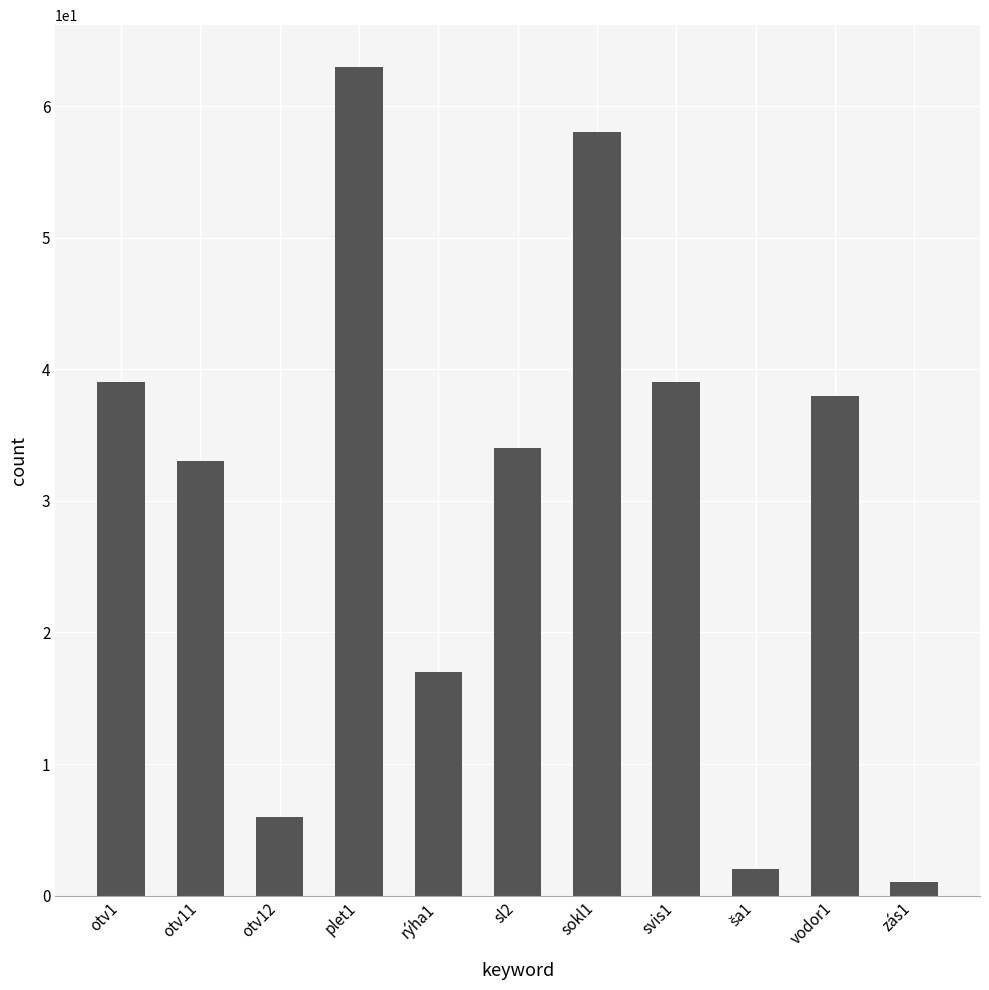

Which has a higher value, svis1 or sl2?

svis1